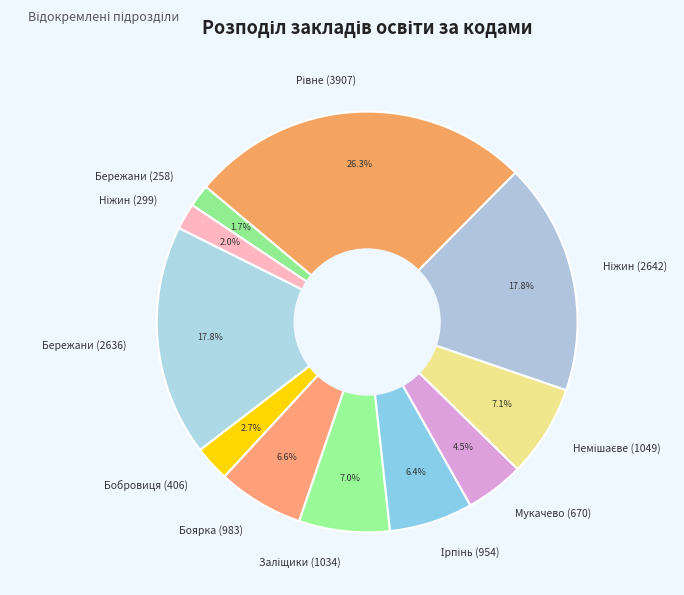

Is there a majority slice in this chart?

No